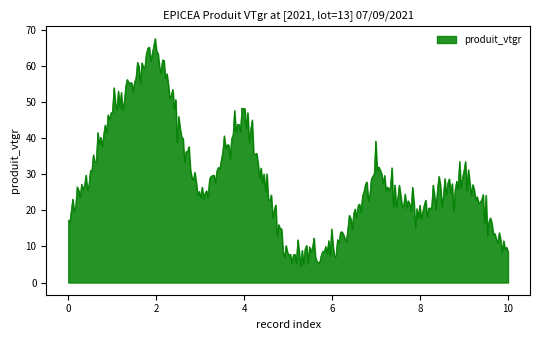

How many series are shown in this chart?

1